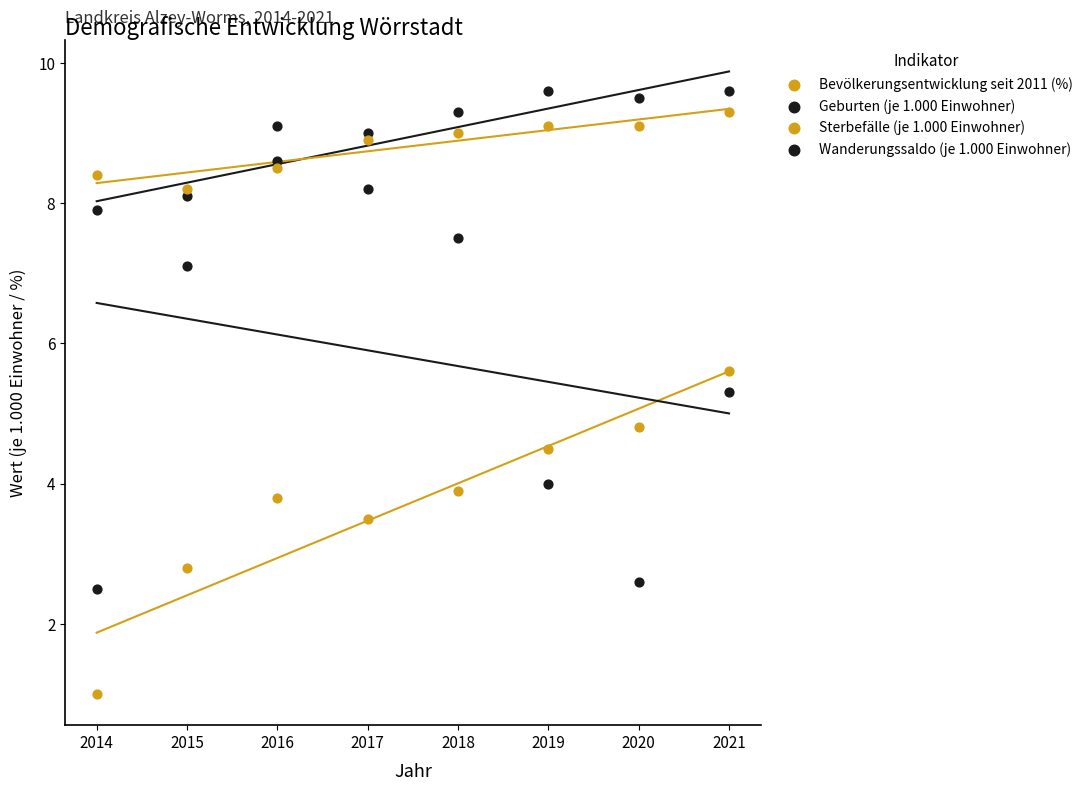

How many points are shown in the scatter plot?

32